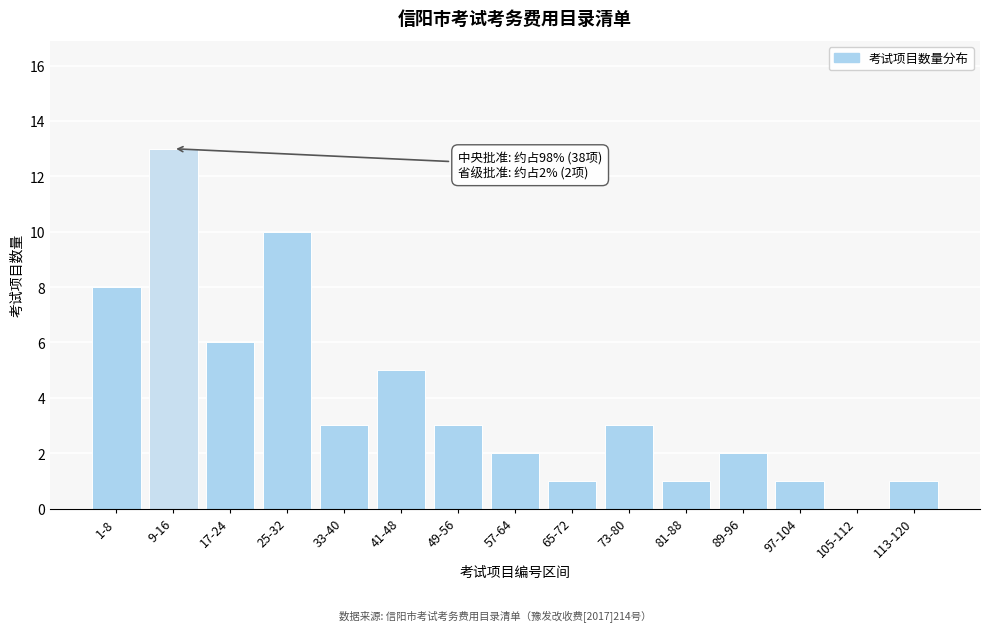

Reading right to left, transcribe all the data shown in this chart.

113-120=1	105-112=0	97-104=1	89-96=2	81-88=1	73-80=3	65-72=1	57-64=2	49-56=3	41-48=5	33-40=3	25-32=10	17-24=6	9-16=13	1-8=8